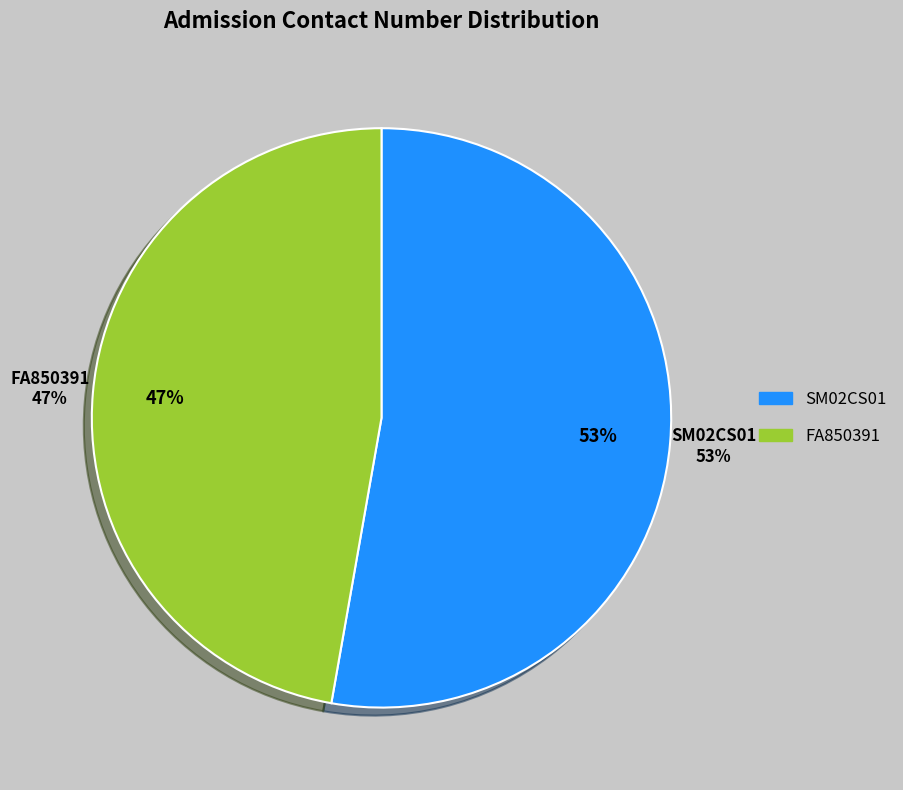

The FA850391 slice represents 47% of the pie. True or false?

True